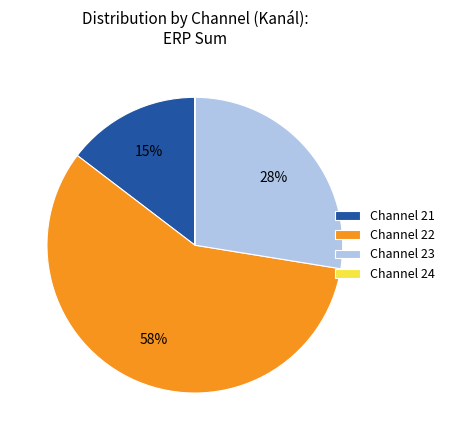

What is the largest slice in the pie chart?

Channel 22